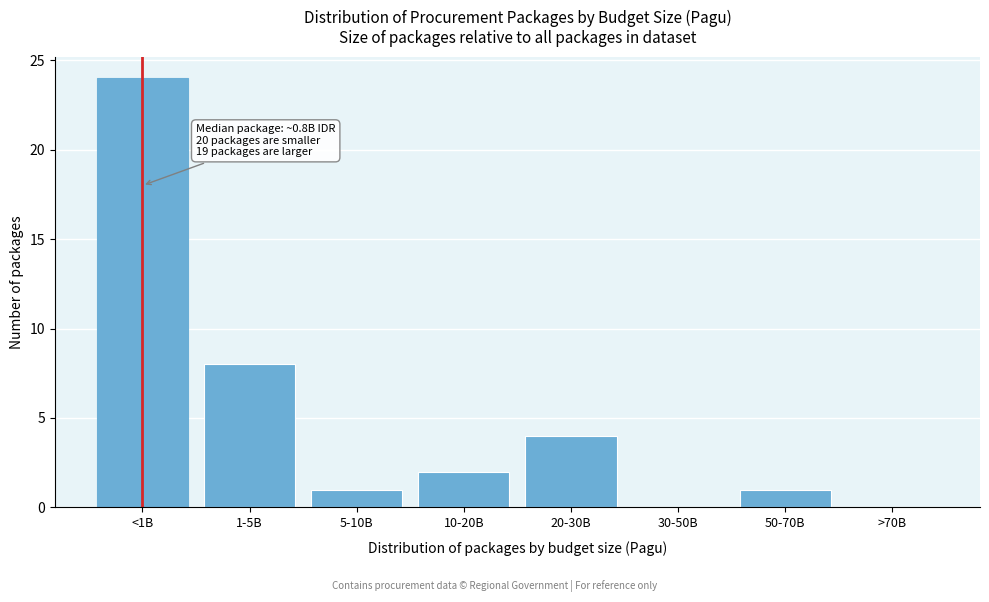

Reading left to right, list all the values displayed in this chart.

<1B=24	1-5B=8	5-10B=1	10-20B=2	20-30B=4	30-50B=0	50-70B=1	>70B=0